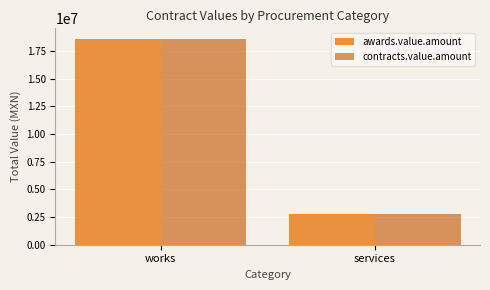

What is the total value across all series at services?

5547149.9